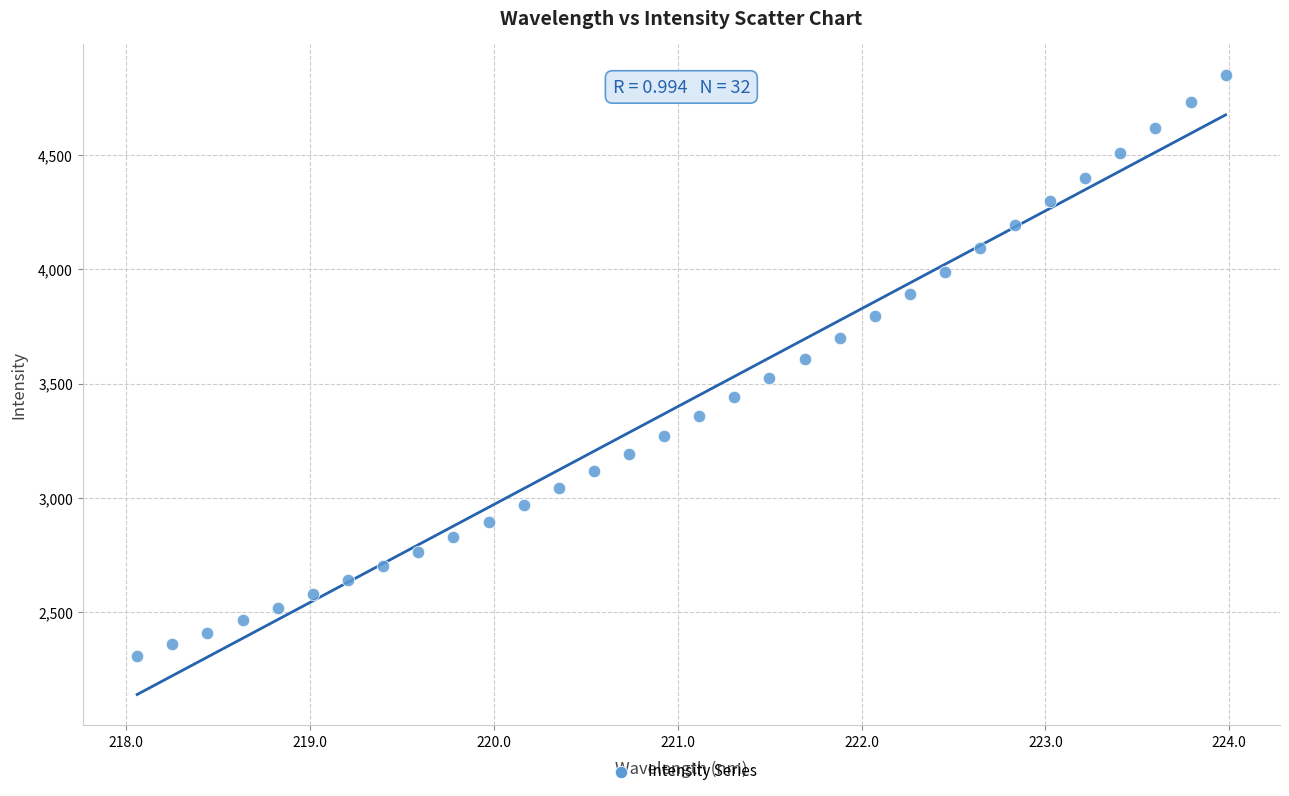

What is the range of Y values (max minus min)?

2544.2